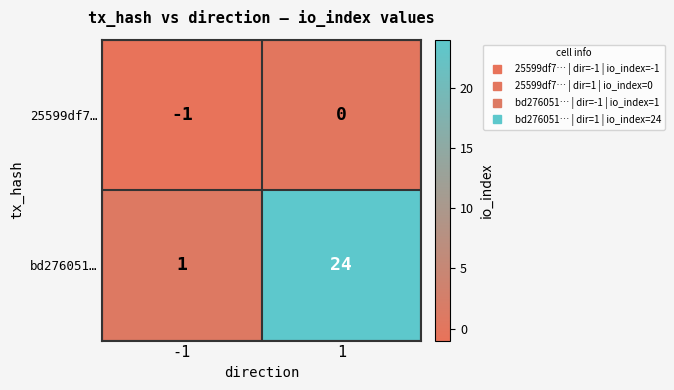

Which series has the largest total across all categories?

bd276051…